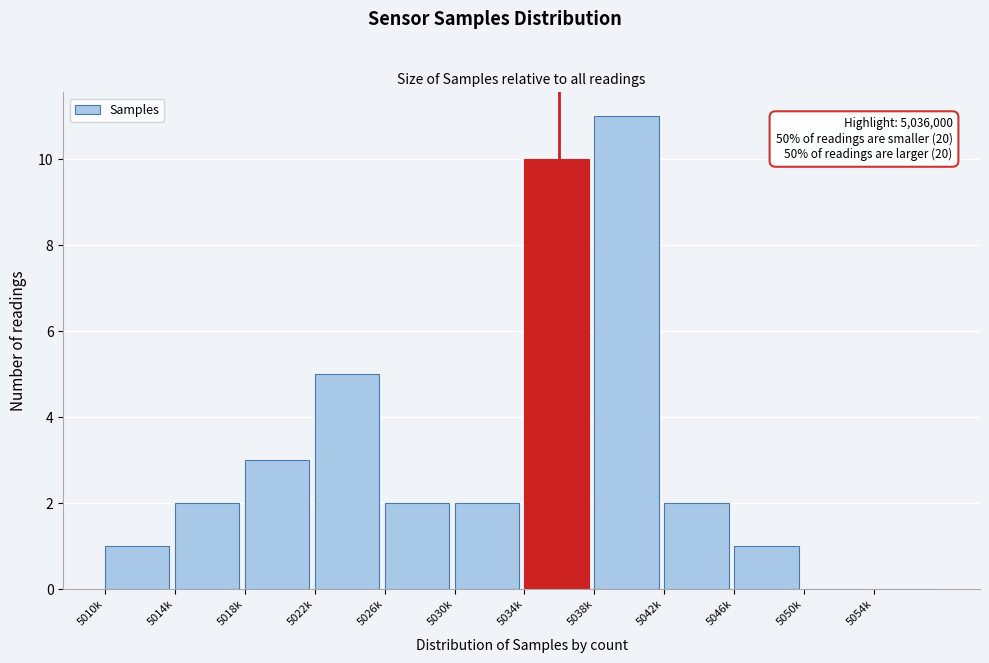

Reading left to right, transcribe all the data shown in this chart.

5010k=1	5014k=2	5018k=3	5022k=5	5026k=2	5030k=2	5034k=10	5038k=11	5042k=2	5046k=1	5050k=0	5054k=0